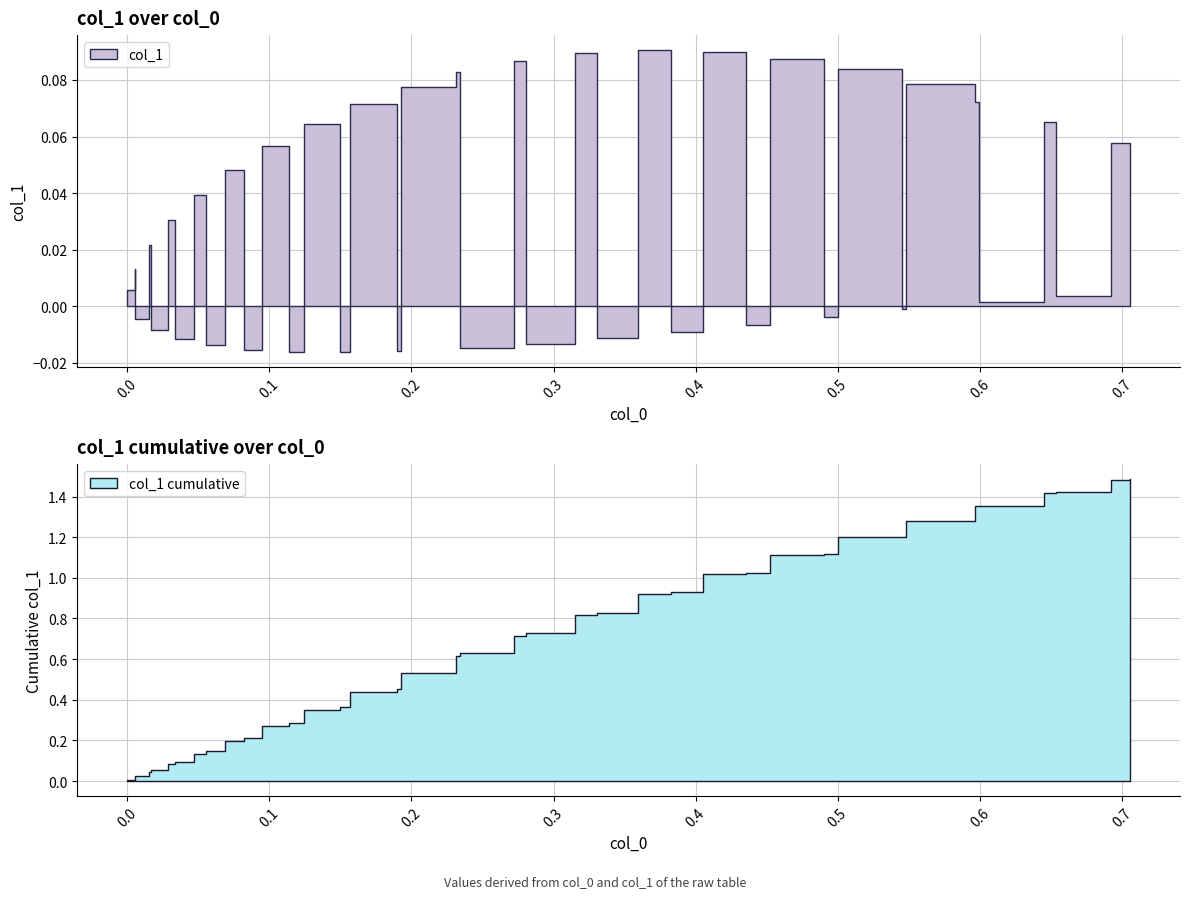

How many lines are shown in the chart?

2